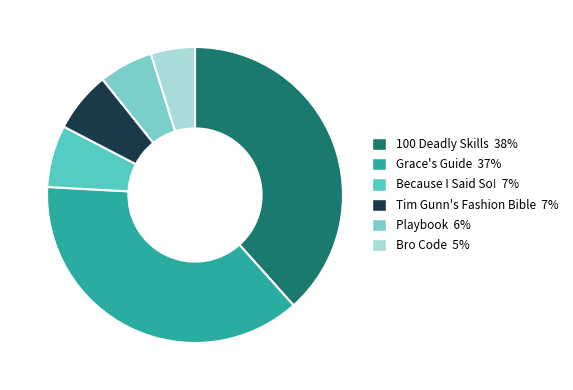

Is there any slice that represents more than half of the pie?

No